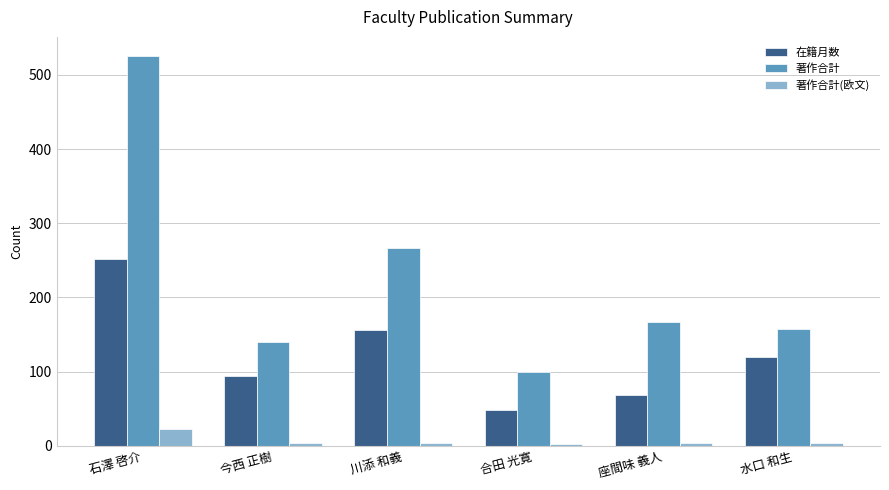

At how many categories does at least one series exceed 513?

1